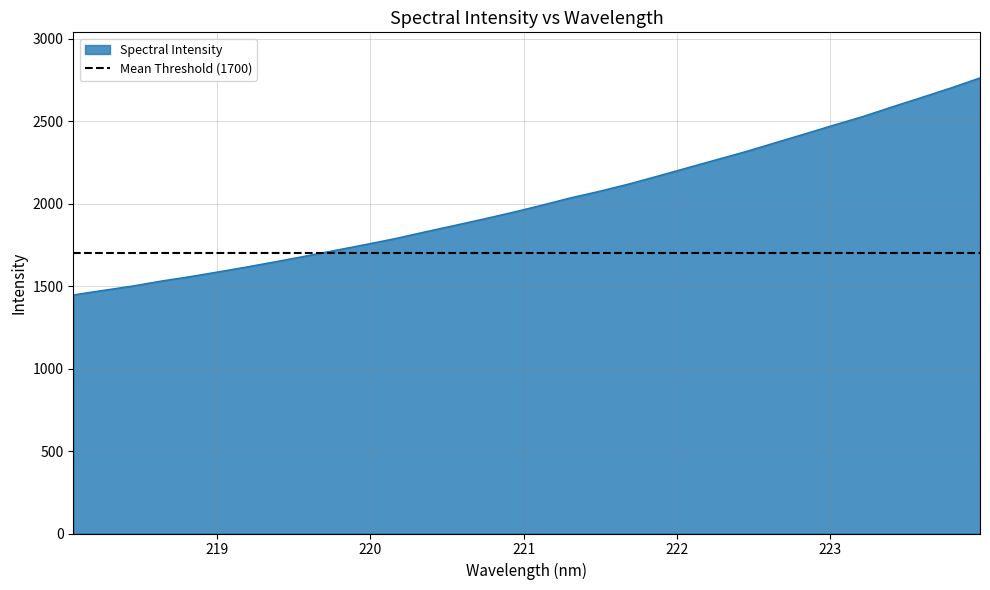

What is the label of the 24th point from the right?

219.589